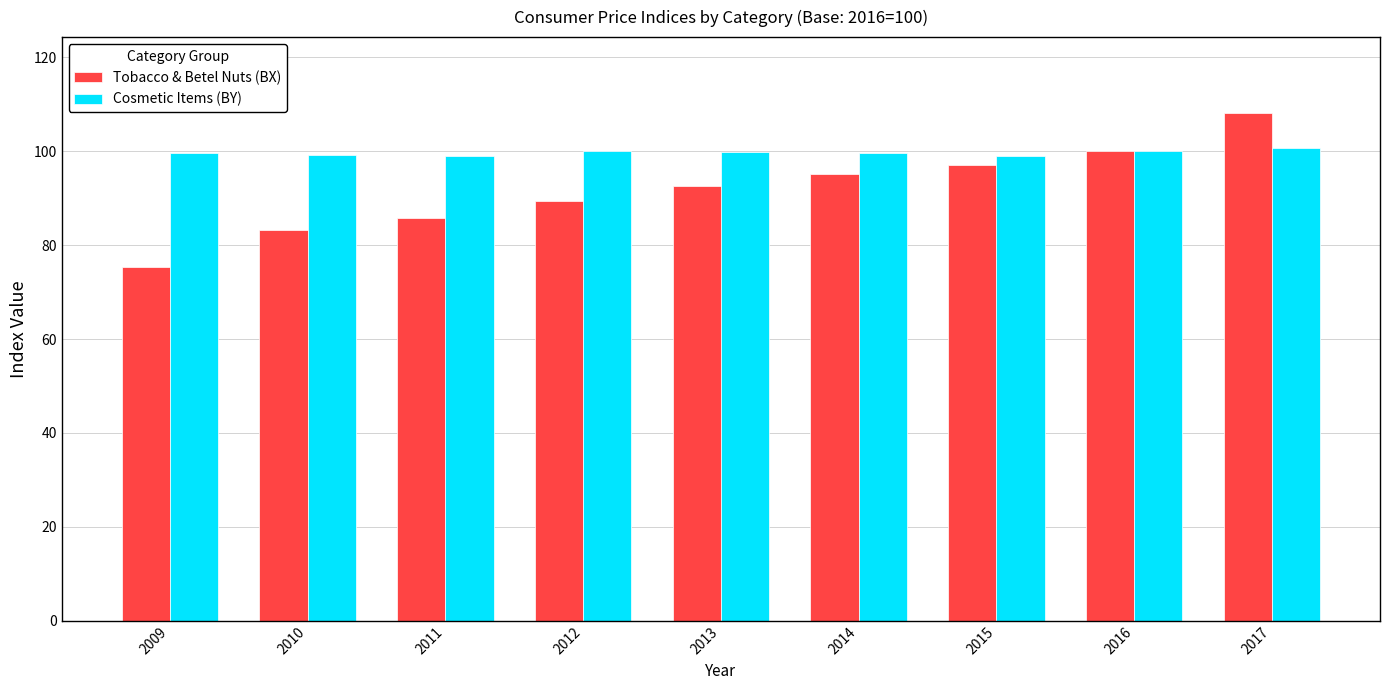

What value does the Cosmetic Items (BY) series have at 2014?

99.7